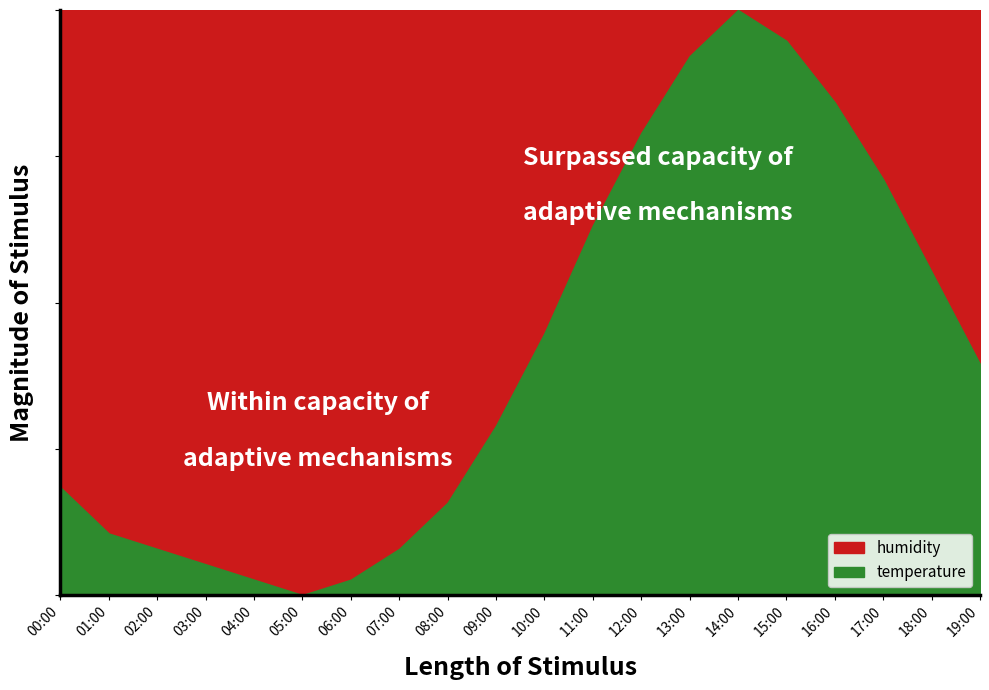

True or false: humidity and temperature cross at least once.

False